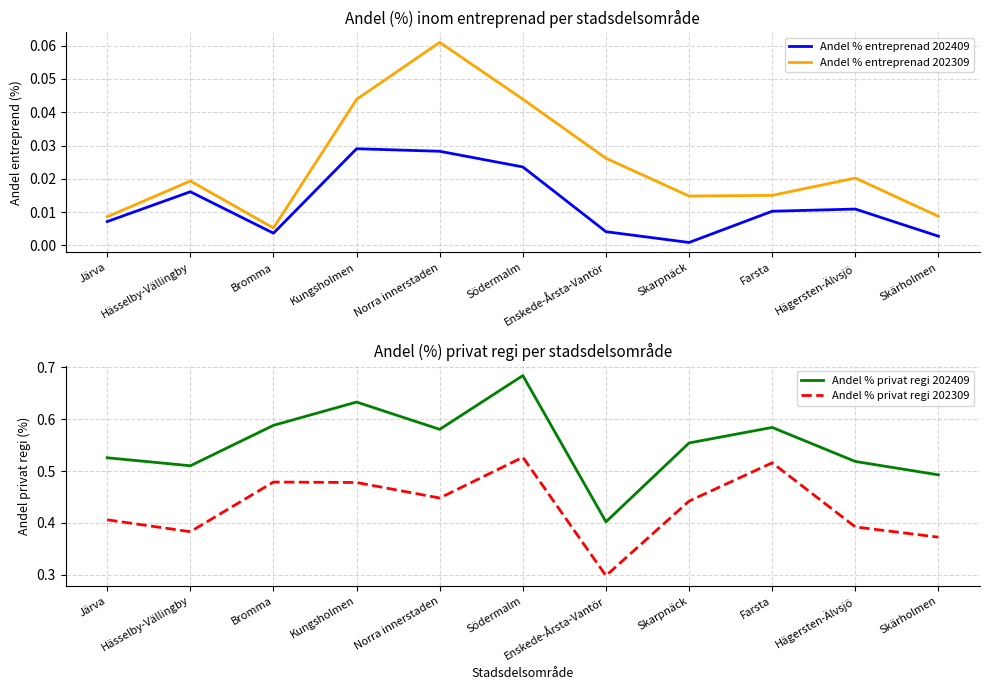

Which series has the largest total across all categories?

Andel % privat regi 202409